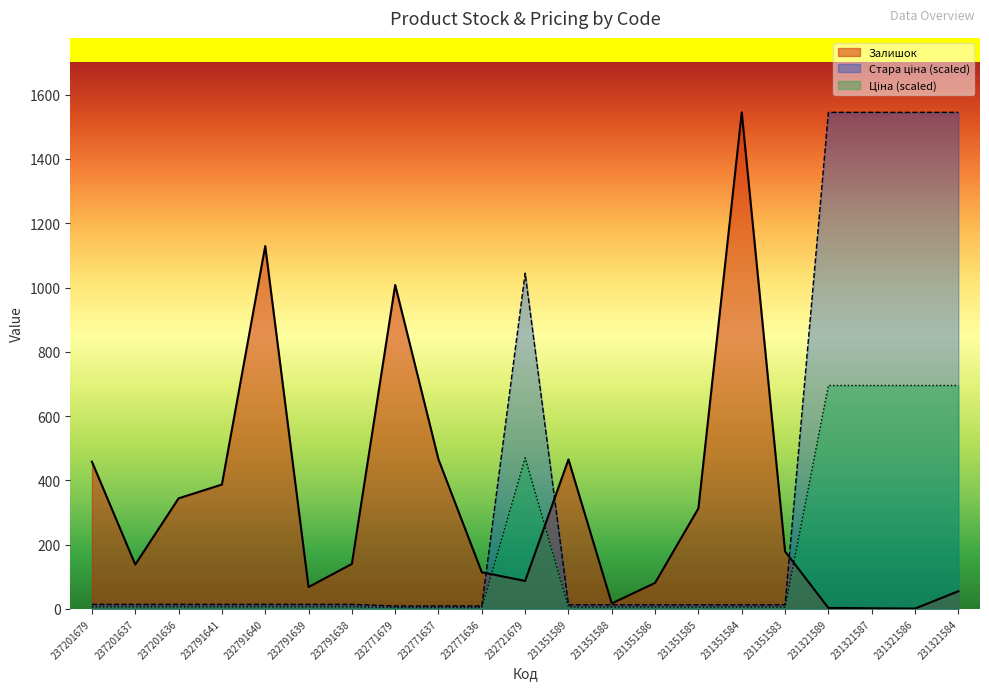

What is the approximate value of Залишок at 232771636?

114.0